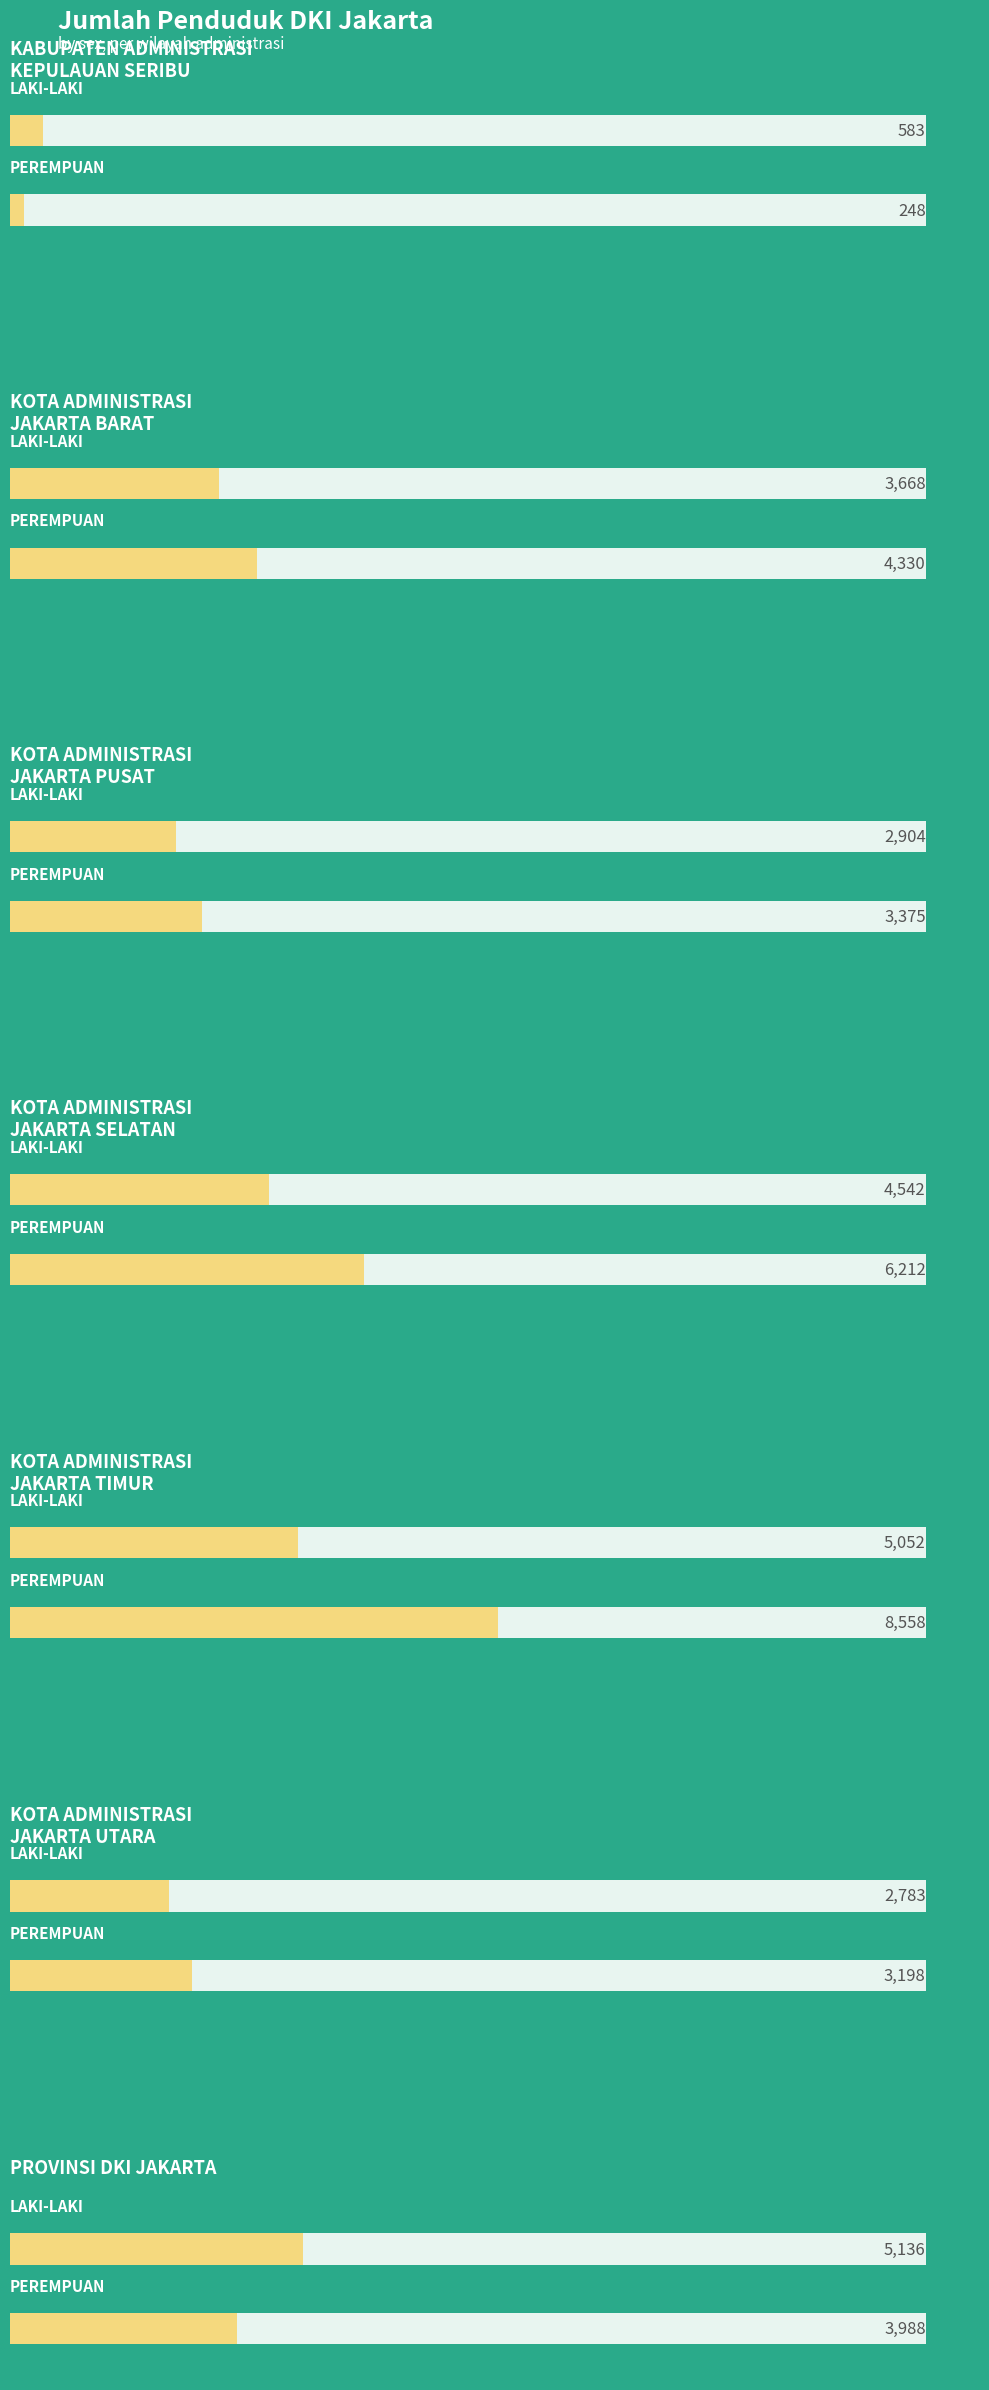

Which has a higher value, KOTA ADMINISTRASI
JAKARTA BARAT or KOTA ADMINISTRASI
JAKARTA UTARA?

KOTA ADMINISTRASI
JAKARTA BARAT